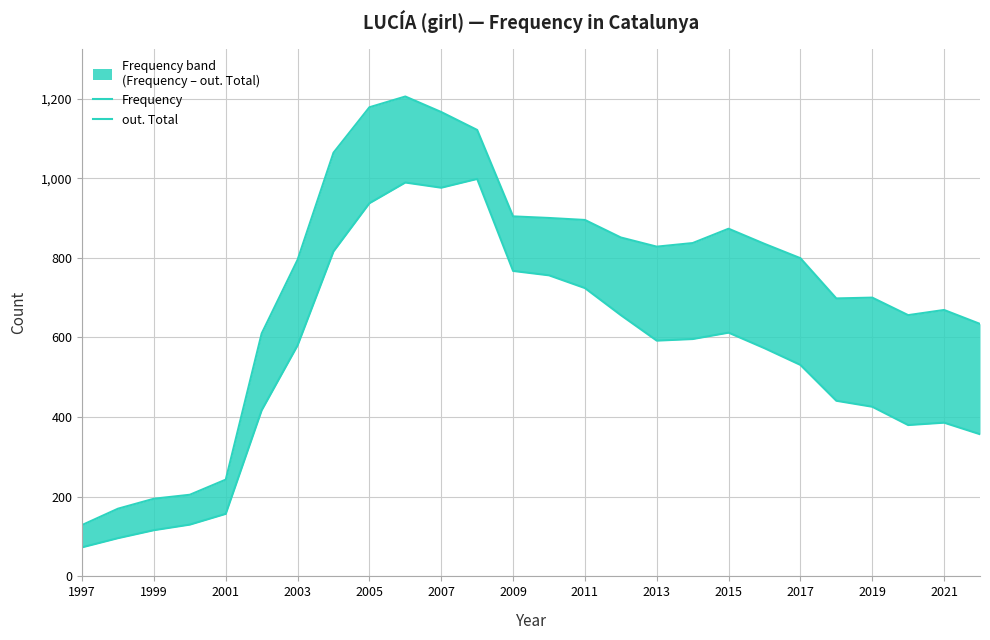

Count the number of data series in this chart.

2